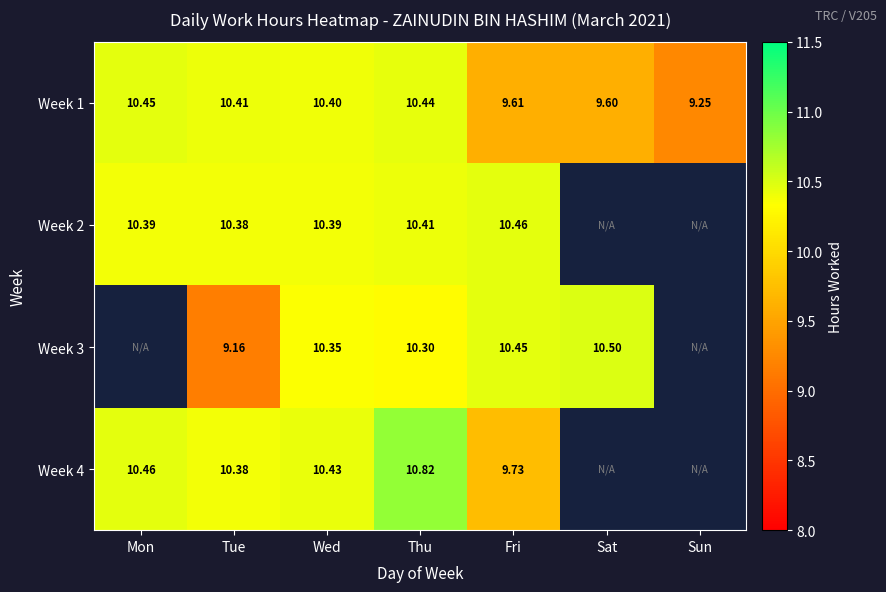

Rank the categories by Week 1 value from lowest to highest.

Sun, Sat, Fri, Wed, Tue, Thu, Mon